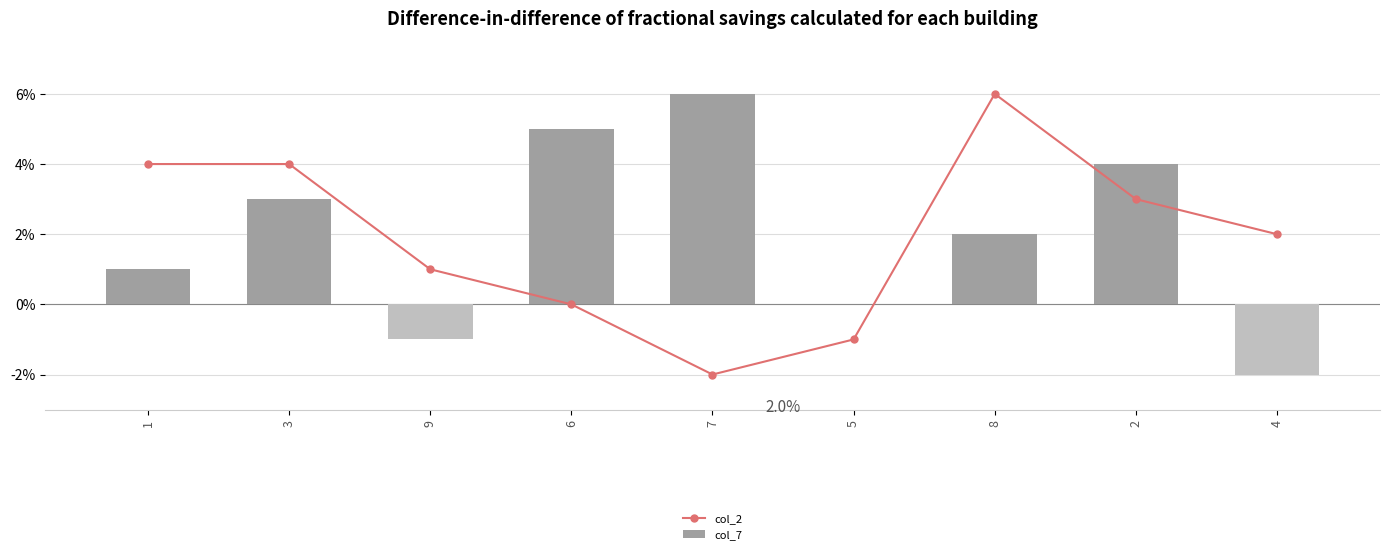

How many distinct data groups are displayed?

2